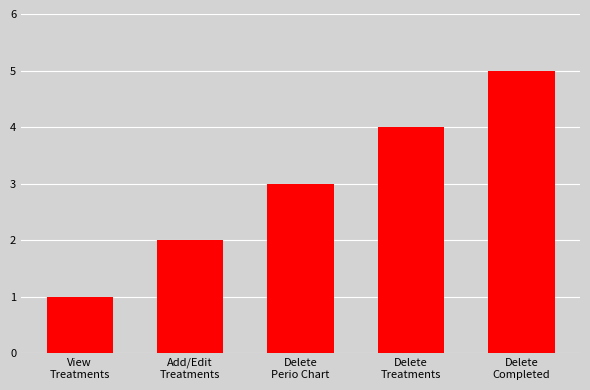

Reading left to right, what are all the values shown in this chart?

View
Treatments=1	Add/Edit
Treatments=2	Delete
Perio Chart=3	Delete
Treatments=4	Delete
Completed=5